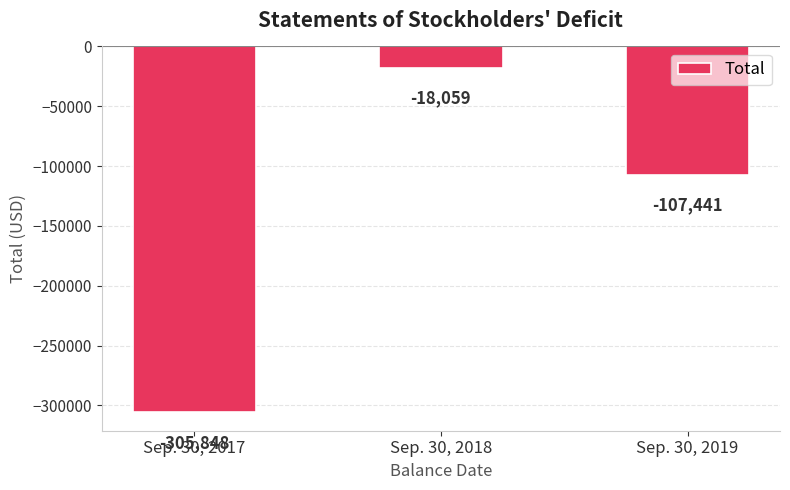

What is the change in value from Sep. 30, 2017 to Sep. 30, 2018?

+287789